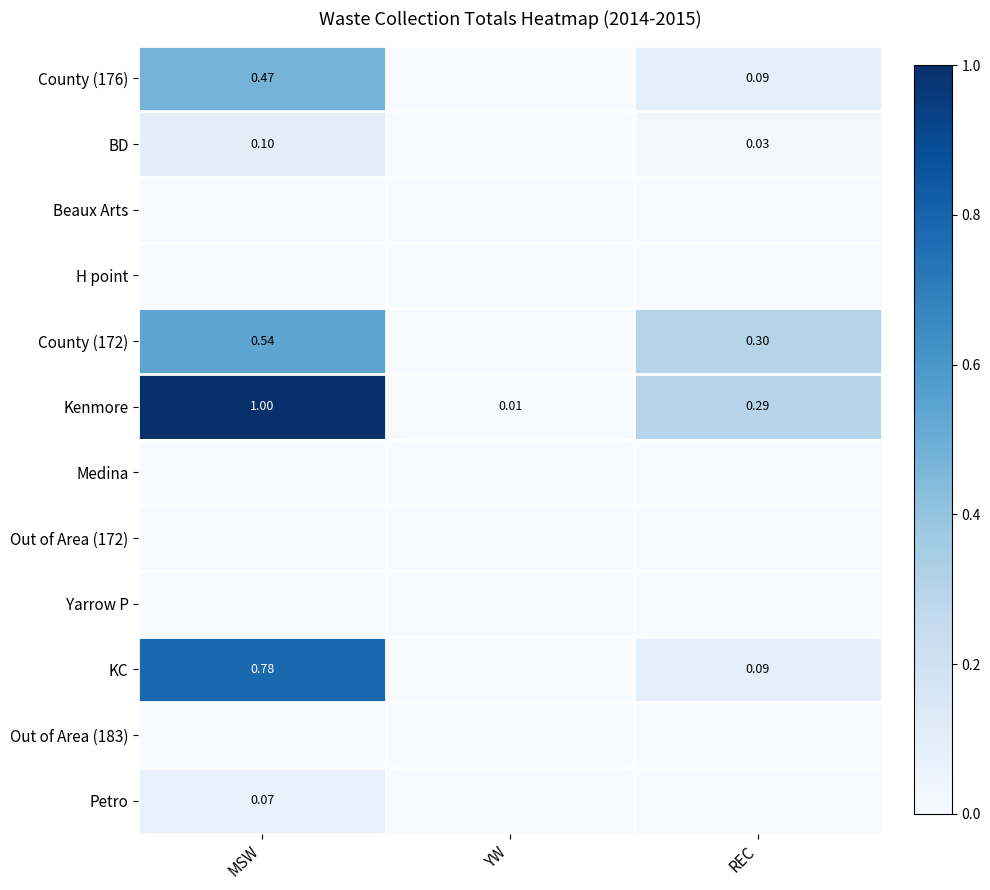

Is the value of County (176) at MSW greater than the value of Kenmore at YW?

Yes